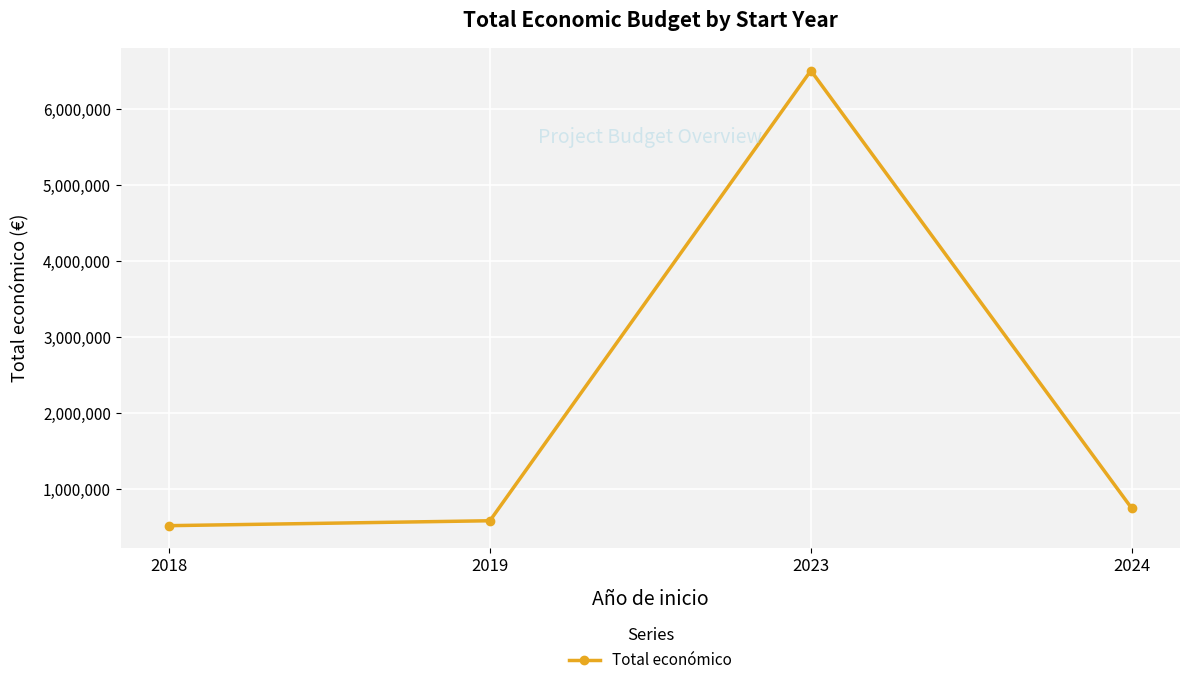

Between 2023 and 2019, which is larger?

2023